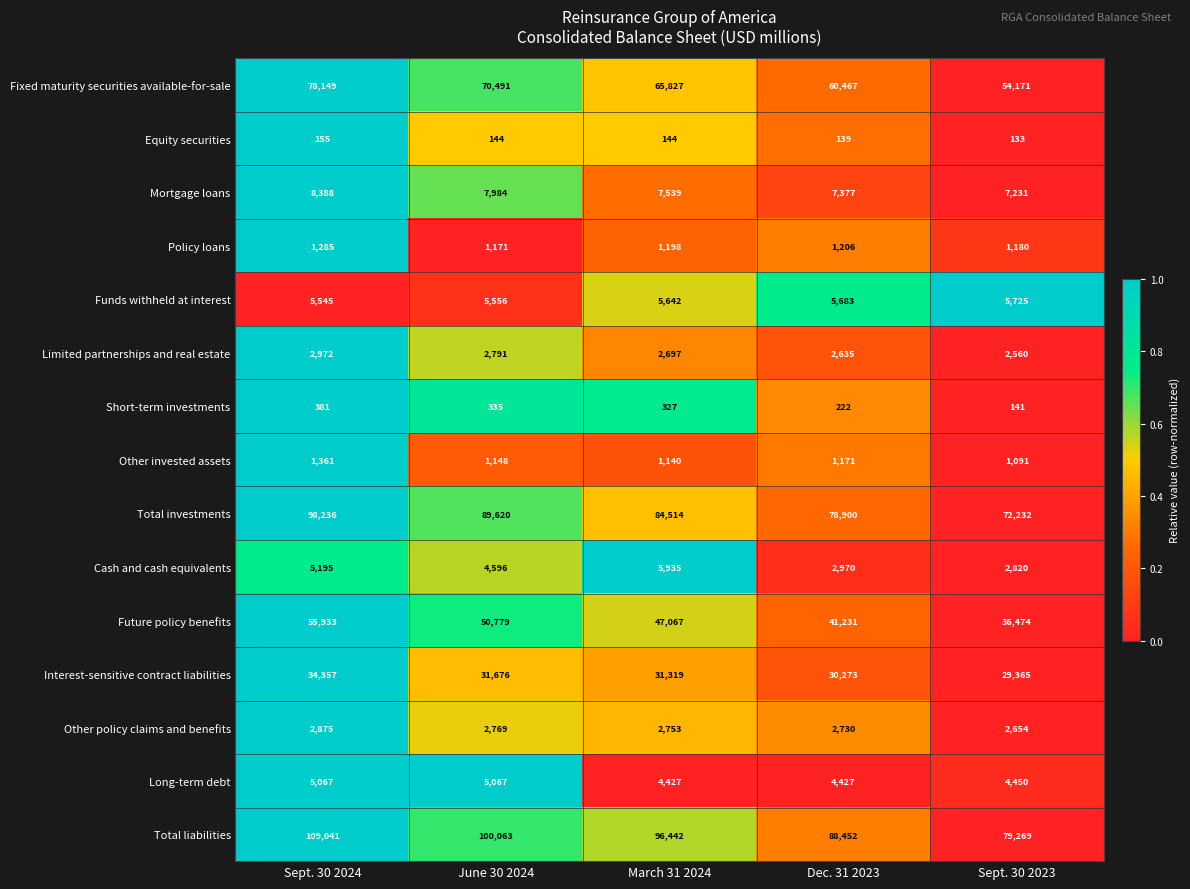

What is the sum of all Cash and cash equivalents values?

21516